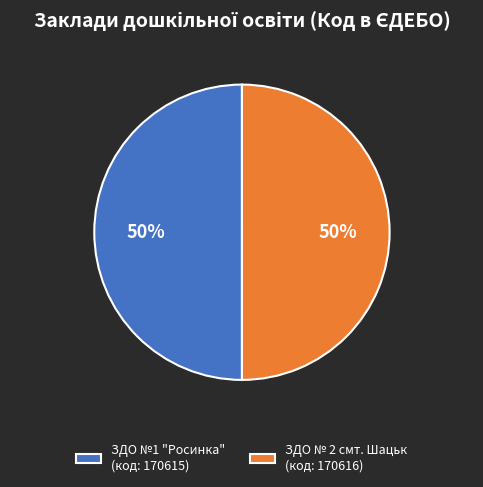

Combined, do ЗДО №1 "Росинка" (код: 170615) and ЗДО № 2 смт. Шацьк (код: 170616) account for over 50%?

Yes